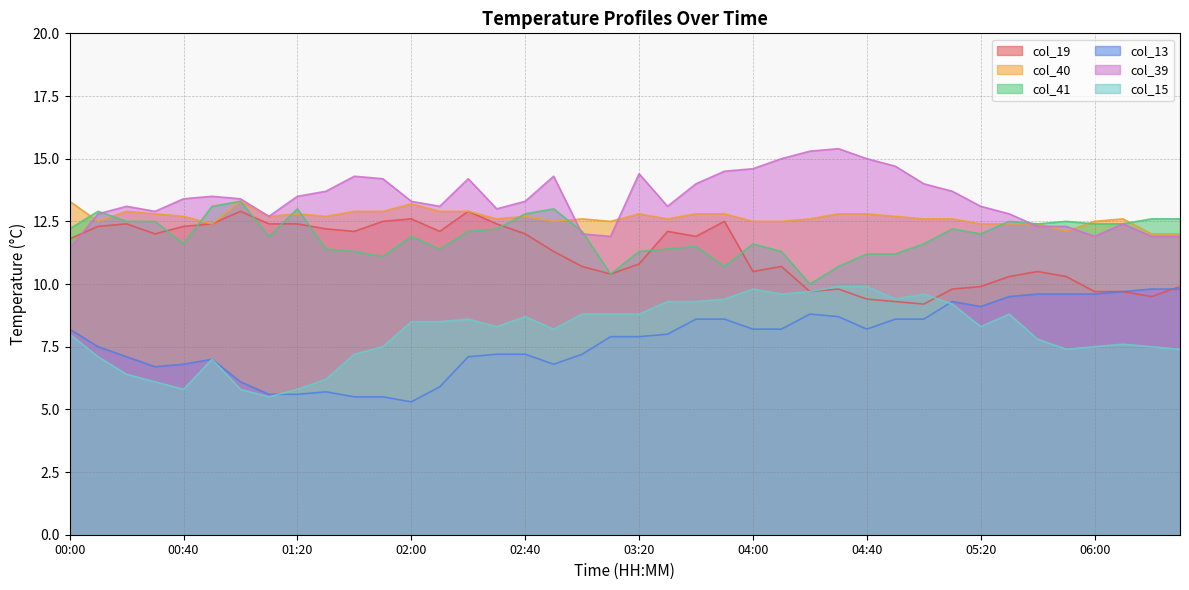

What is the difference between the maximum and minimum values in the col_15 series?

4.4